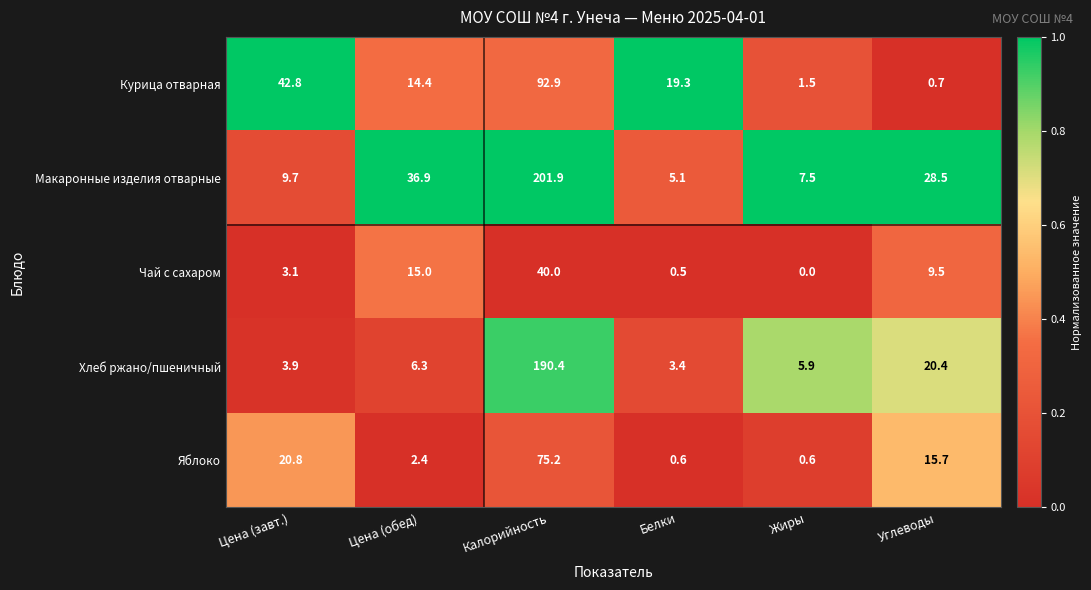

What is the average value of the Яблоко series?

19.2